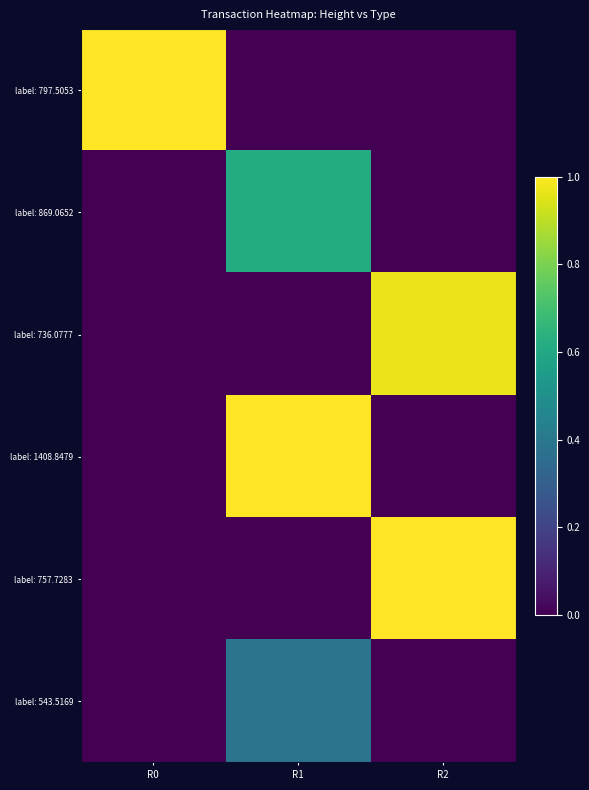

Reading left to right, what are all the values shown in this chart?

label: 797.5053: R0=1.0	R1=0.0	R2=0.0
label: 869.0652: R0=0.0	R1=0.6	R2=0.0
label: 736.0777: R0=0.0	R1=0.0	R2=1.0
label: 1408.8479: R0=0.0	R1=1.0	R2=0.0
label: 757.7283: R0=0.0	R1=0.0	R2=1.0
label: 543.5169: R0=0.0	R1=0.4	R2=0.0